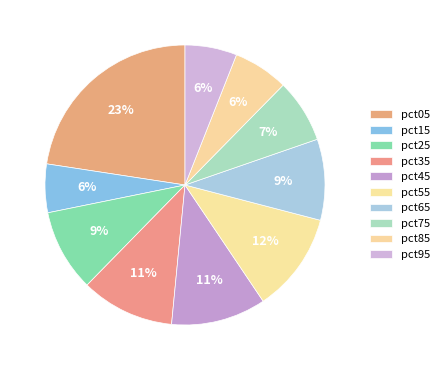

Which has a higher value, pct45 or pct55?

pct55